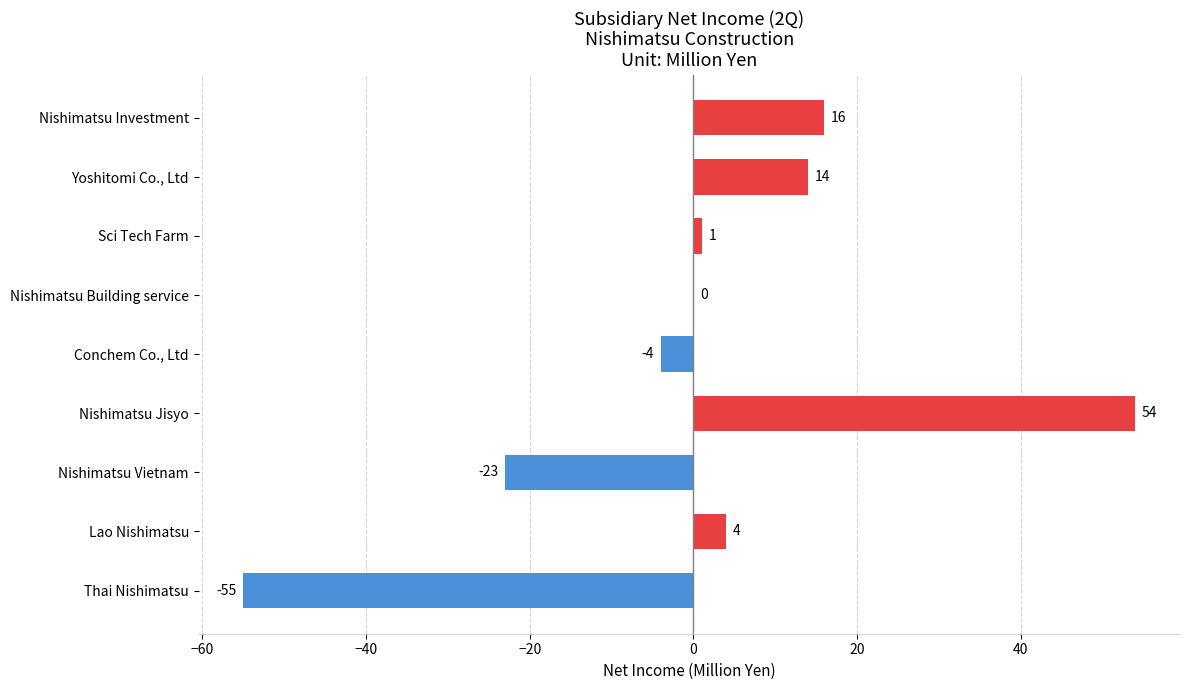

Which category has the highest value across all series?

Nishimatsu Jisyo